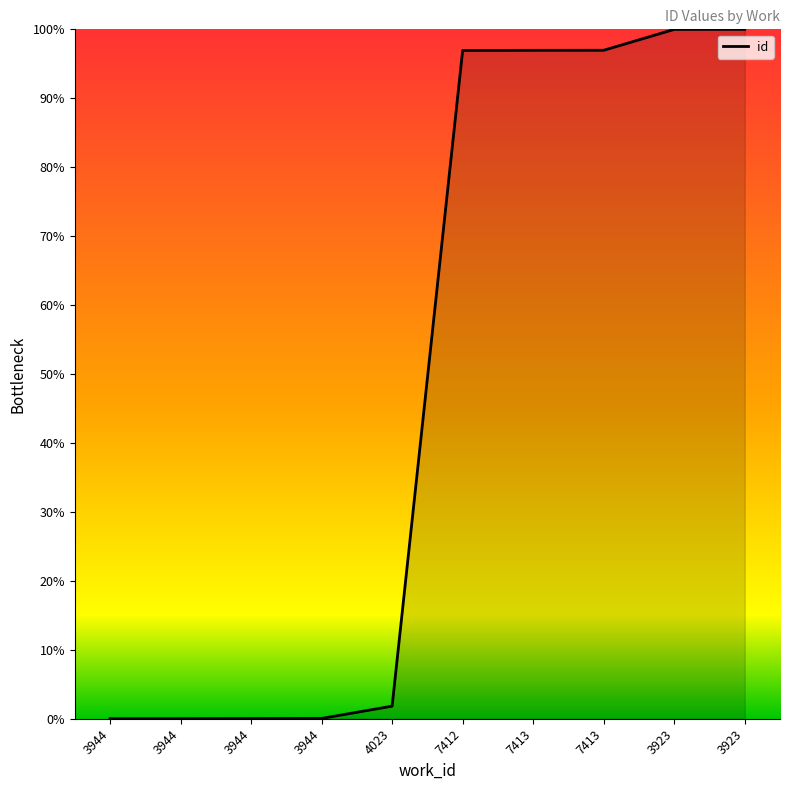

The value at 3923 is 100.0. True or false?

True